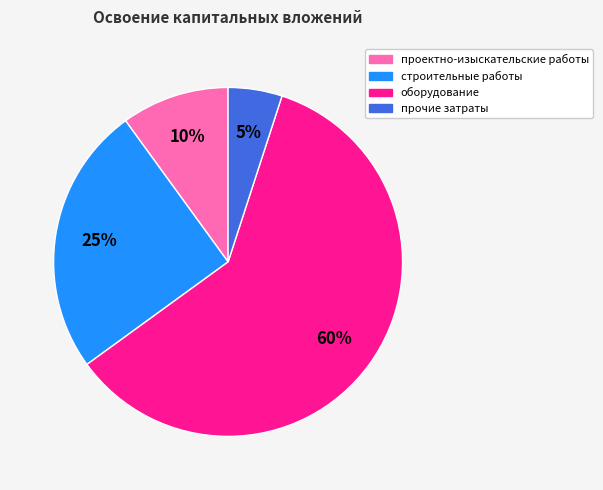

Which has a higher value, строительные работы or проектно-изыскательские работы?

строительные работы